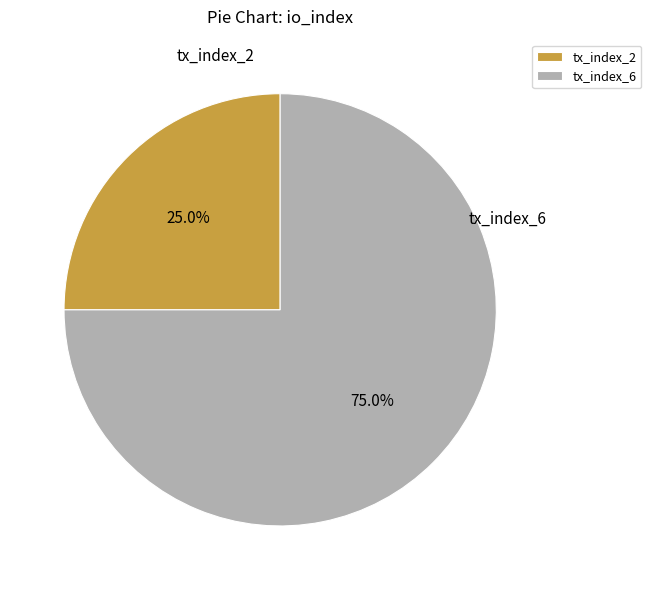

Is there a majority slice in this chart?

Yes